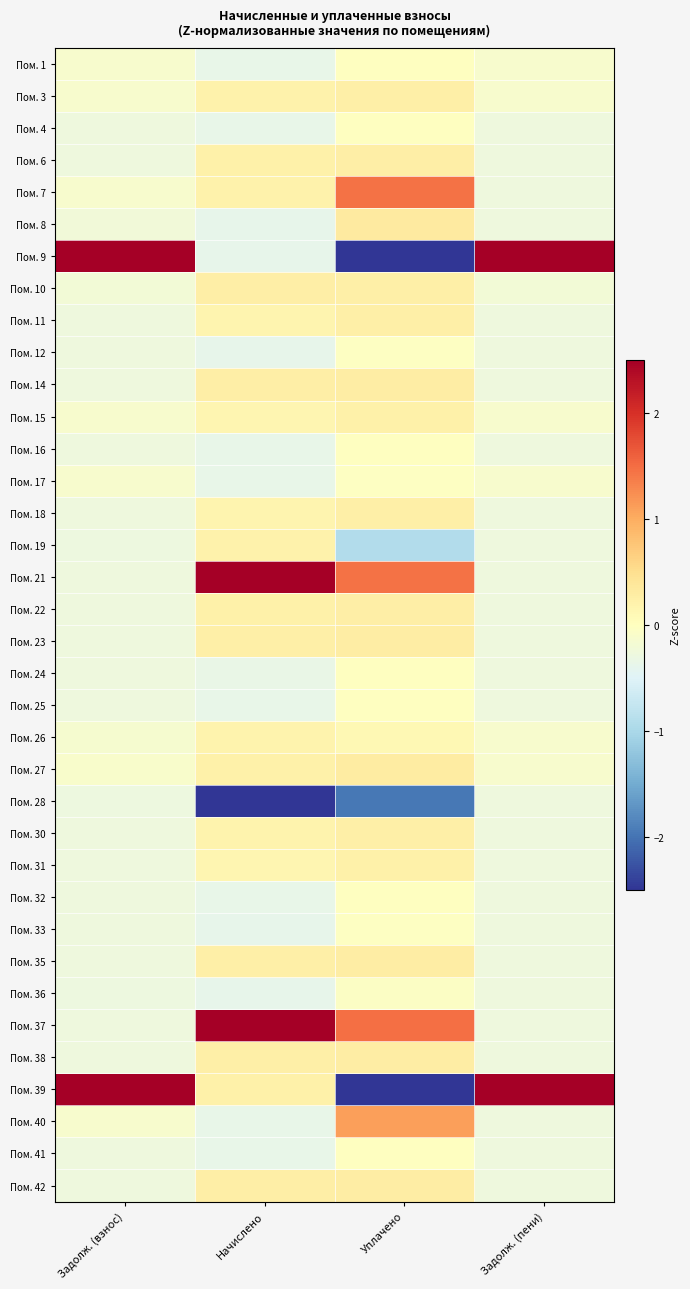

How many data points does each series have?

4